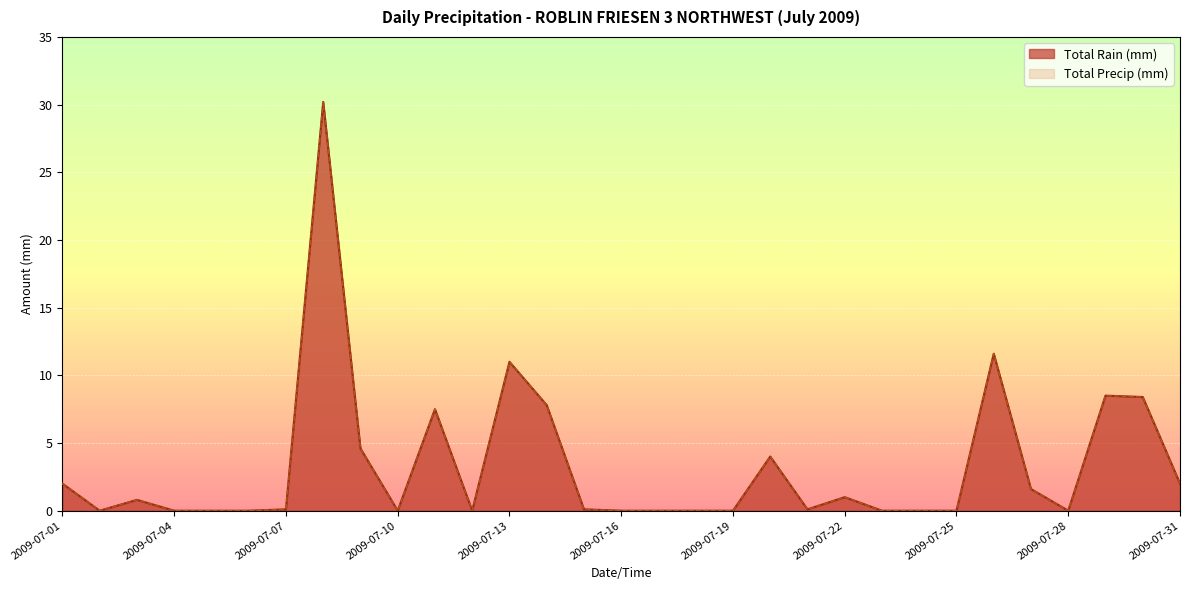

What is the difference between the Total Rain (mm) values at 2009-07-08 and 2009-07-10?

30.2